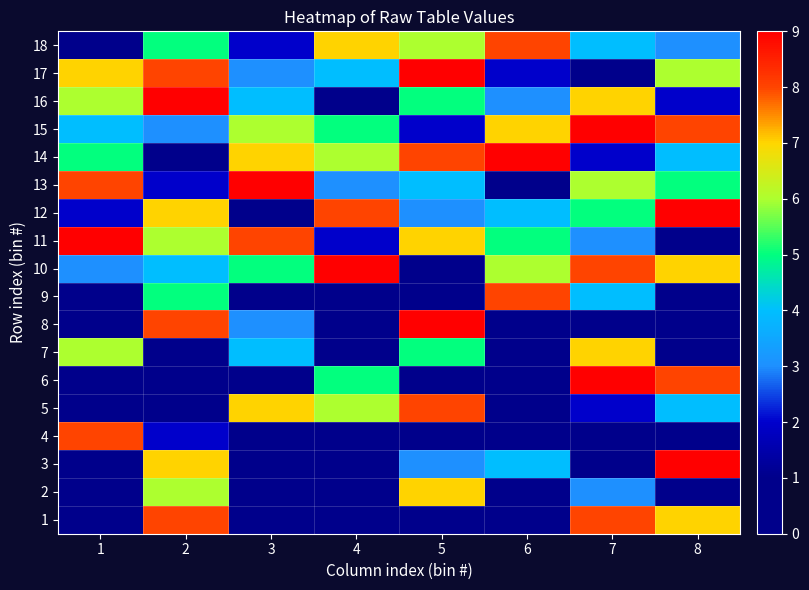

Reading right to left, list all the values displayed in this chart.

1: 8=7	7=8	6=0	5=0	4=0	3=0	2=8	1=0
2: 8=0	7=3	6=0	5=7	4=0	3=0	2=6	1=0
3: 8=9	7=0	6=4	5=3	4=0	3=0	2=7	1=0
4: 8=0	7=0	6=1	5=0	4=0	3=0	2=2	1=8
5: 8=4	7=2	6=0	5=8	4=6	3=7	2=1	1=0
6: 8=8	7=9	6=0	5=0	4=5	3=0	2=0	1=0
7: 8=0	7=7	6=0	5=5	4=1	3=4	2=0	1=6
8: 8=0	7=1	6=0	5=9	4=0	3=3	2=8	1=0
9: 8=0	7=4	6=8	5=0	4=0	3=0	2=5	1=1
10: 8=7	7=8	6=6	5=1	4=9	3=5	2=4	1=3
11: 8=1	7=3	6=5	5=7	4=2	3=8	2=6	1=9
12: 8=9	7=5	6=4	5=3	4=8	3=1	2=7	1=2
13: 8=5	7=6	6=1	5=4	4=3	3=9	2=2	1=8
14: 8=4	7=2	6=9	5=8	4=6	3=7	2=1	1=5
15: 8=8	7=9	6=7	5=2	4=5	3=6	2=3	1=4
16: 8=2	7=7	6=3	5=5	4=1	3=4	2=9	1=6
17: 8=6	7=1	6=2	5=9	4=4	3=3	2=8	1=7
18: 8=3	7=4	6=8	5=6	4=7	3=2	2=5	1=1